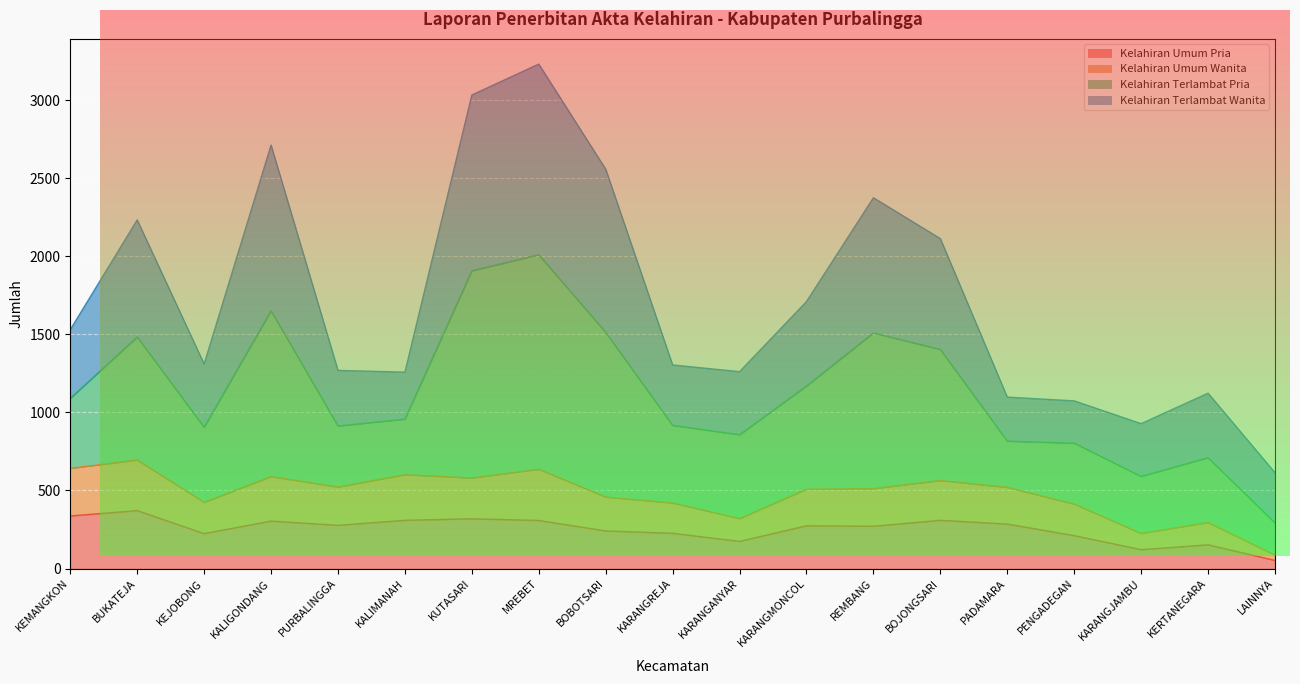

What position from the right is KALIMANAH?

14